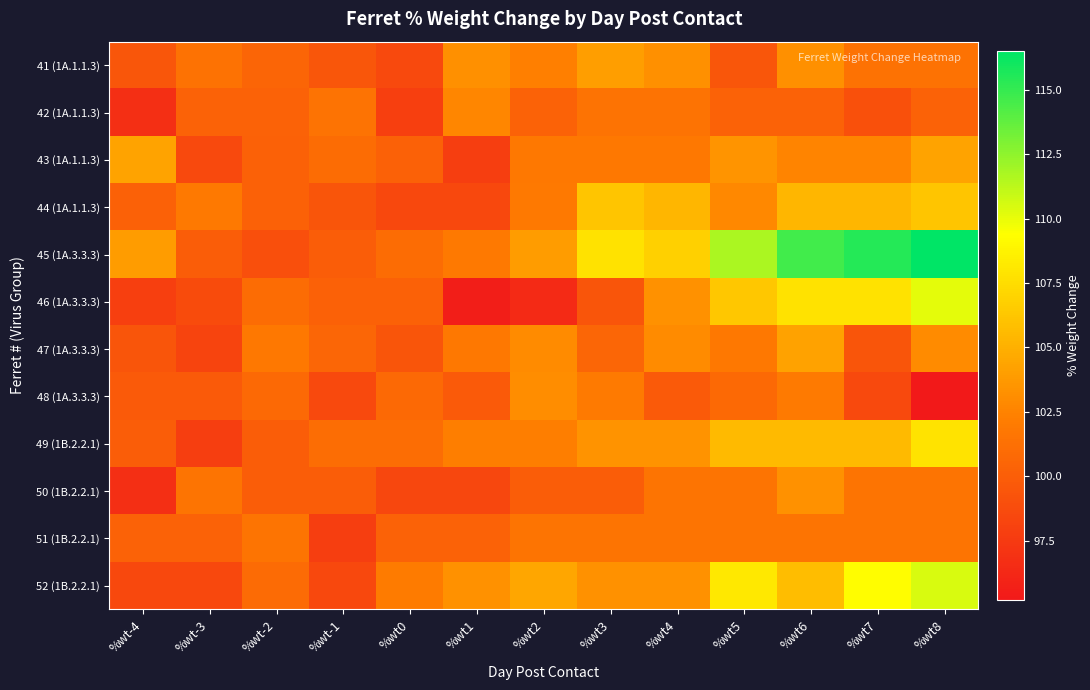

Reading left to right, list all the values displayed in this chart.

41 (1A.1.1.3): %wt-4=99.5	%wt-3=101.4	%wt-2=100.5	%wt-1=99.5	%wt0=98.6	%wt1=103.2	%wt2=102.3	%wt3=104.1	%wt4=103.2	%wt5=99.5	%wt6=103.2	%wt7=101.4	%wt8=101.4
42 (1A.1.1.3): %wt-4=96.7	%wt-3=100.3	%wt-2=100.3	%wt-1=101.5	%wt0=97.9	%wt1=102.7	%wt2=100.3	%wt3=101.5	%wt4=101.5	%wt5=100.3	%wt6=100.3	%wt7=99.1	%wt8=100.3
43 (1A.1.1.3): %wt-4=104.3	%wt-3=98.6	%wt-2=100.2	%wt-1=101.0	%wt0=100.2	%wt1=97.8	%wt2=101.8	%wt3=101.8	%wt4=101.8	%wt5=103.5	%wt6=102.6	%wt7=102.6	%wt8=104.3
44 (1A.1.1.3): %wt-4=100.2	%wt-3=101.9	%wt-2=100.2	%wt-1=99.4	%wt0=98.5	%wt1=98.5	%wt2=101.9	%wt3=106.2	%wt4=105.4	%wt5=102.8	%wt6=105.4	%wt7=105.4	%wt8=106.2
45 (1A.3.3.3): %wt-4=103.9	%wt-3=100.0	%wt-2=99.0	%wt-1=100.0	%wt0=101.0	%wt1=101.9	%wt2=103.9	%wt3=107.8	%wt4=106.8	%wt5=111.7	%wt6=114.6	%wt7=115.5	%wt8=116.5
46 (1A.3.3.3): %wt-4=97.9	%wt-3=98.7	%wt-2=101.0	%wt-1=100.2	%wt0=100.2	%wt1=95.6	%wt2=96.4	%wt3=99.4	%wt4=103.3	%wt5=106.3	%wt6=107.8	%wt7=107.8	%wt8=110.1
47 (1A.3.3.3): %wt-4=99.4	%wt-3=98.2	%wt-2=101.8	%wt-1=100.6	%wt0=99.4	%wt1=101.8	%wt2=103.0	%wt3=100.6	%wt4=103.0	%wt5=101.8	%wt6=104.2	%wt7=99.4	%wt8=103.0
48 (1A.3.3.3): %wt-4=99.7	%wt-3=99.7	%wt-2=100.8	%wt-1=98.6	%wt0=100.8	%wt1=99.7	%wt2=103.1	%wt3=102.0	%wt4=99.7	%wt5=100.8	%wt6=102.0	%wt7=98.6	%wt8=95.2
49 (1B.2.2.1): %wt-4=100.0	%wt-3=97.8	%wt-2=100.0	%wt-1=101.1	%wt0=101.1	%wt1=102.2	%wt2=102.2	%wt3=103.4	%wt4=103.4	%wt5=105.6	%wt6=105.6	%wt7=105.6	%wt8=107.9
50 (1B.2.2.1): %wt-4=96.7	%wt-3=101.6	%wt-2=100.0	%wt-1=100.0	%wt0=98.4	%wt1=98.4	%wt2=100.0	%wt3=100.0	%wt4=101.6	%wt5=101.6	%wt6=103.3	%wt7=101.6	%wt8=101.6
51 (1B.2.2.1): %wt-4=100.3	%wt-3=100.3	%wt-2=101.6	%wt-1=97.8	%wt0=100.3	%wt1=100.3	%wt2=101.6	%wt3=101.6	%wt4=101.6	%wt5=101.6	%wt6=101.6	%wt7=101.6	%wt8=101.6
52 (1B.2.2.1): %wt-4=98.5	%wt-3=98.5	%wt-2=100.9	%wt-1=98.5	%wt0=102.1	%wt1=103.3	%wt2=104.5	%wt3=103.3	%wt4=103.3	%wt5=108.1	%wt6=105.7	%wt7=109.3	%wt8=110.5